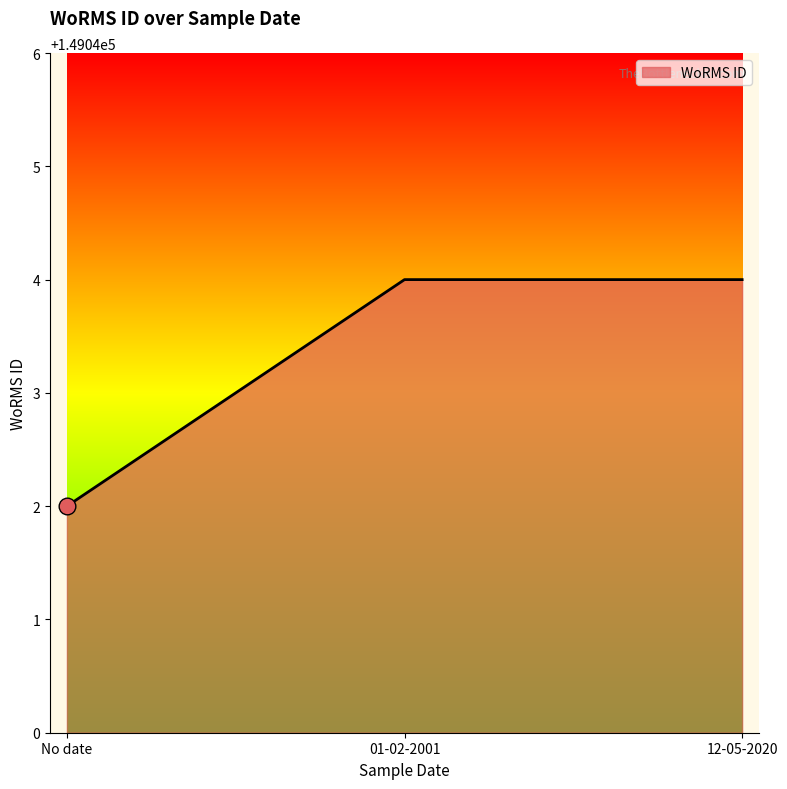

True or false: the data shows 246603 at No date.

False